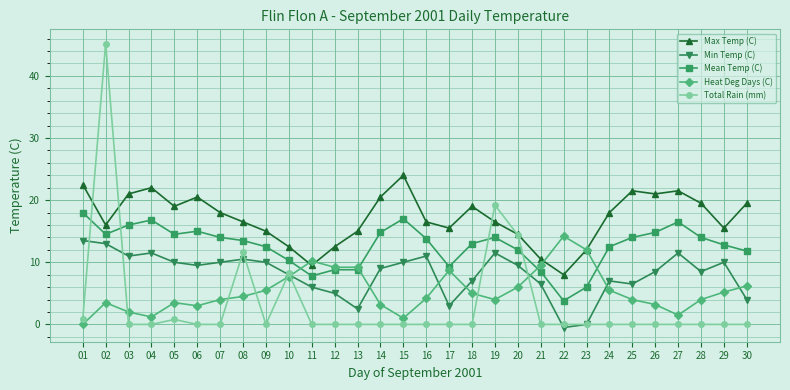

At 06, list the series in order from largest to smallest.

Max Temp (C), Mean Temp (C), Min Temp (C), Heat Deg Days (C), Total Rain (mm)